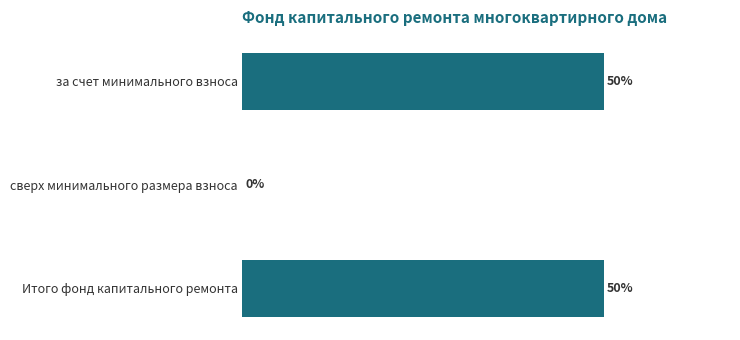

Does the chart contain stacked bars?

No